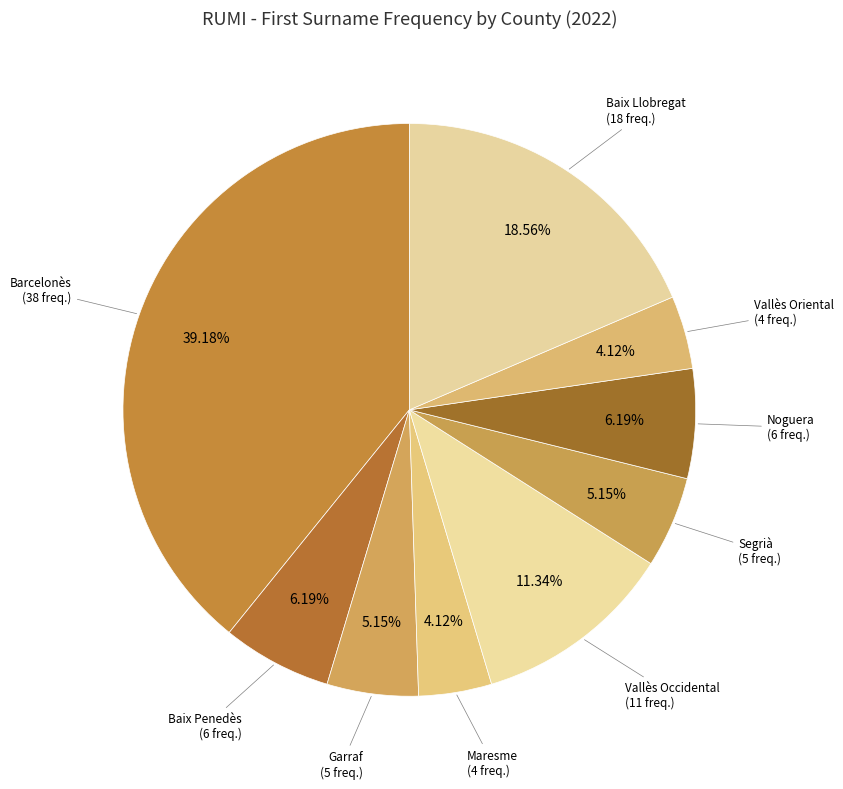

Does any single category account for the majority?

No